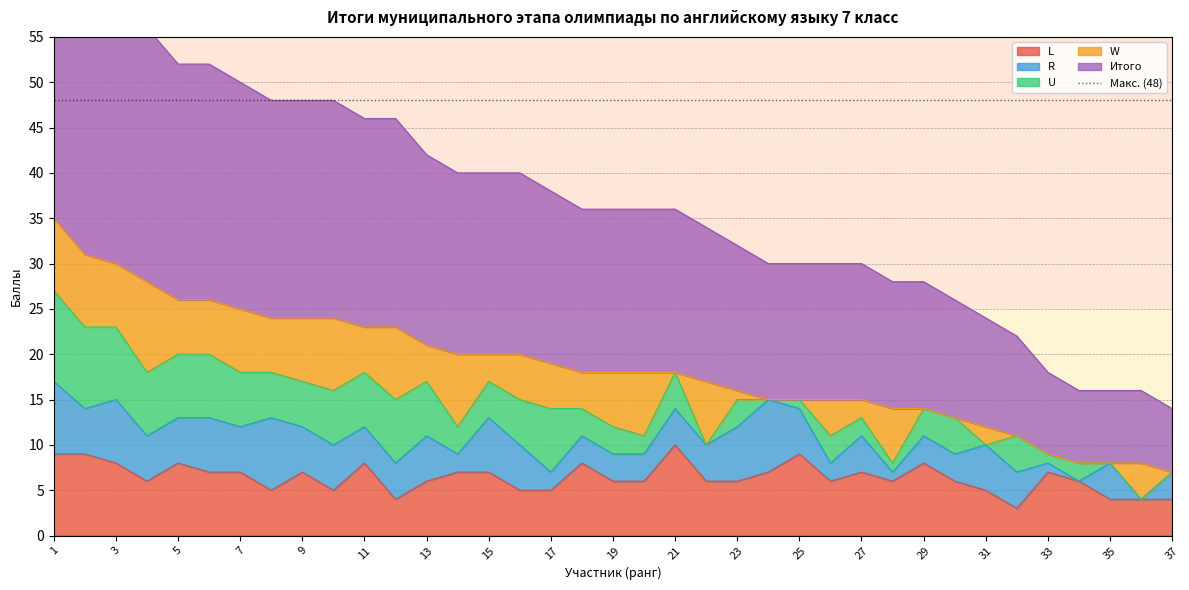

Between 31 and 16, which is larger?

31